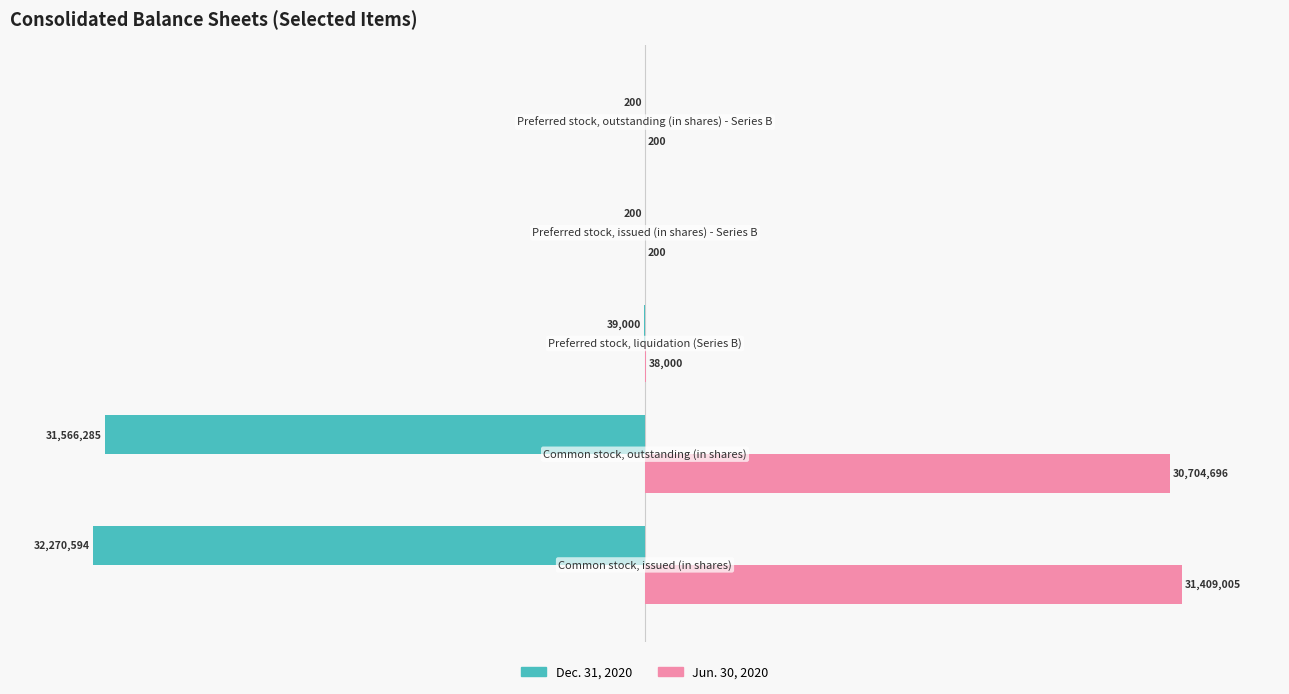

Which series has the largest range (max minus min)?

Dec. 31, 2020